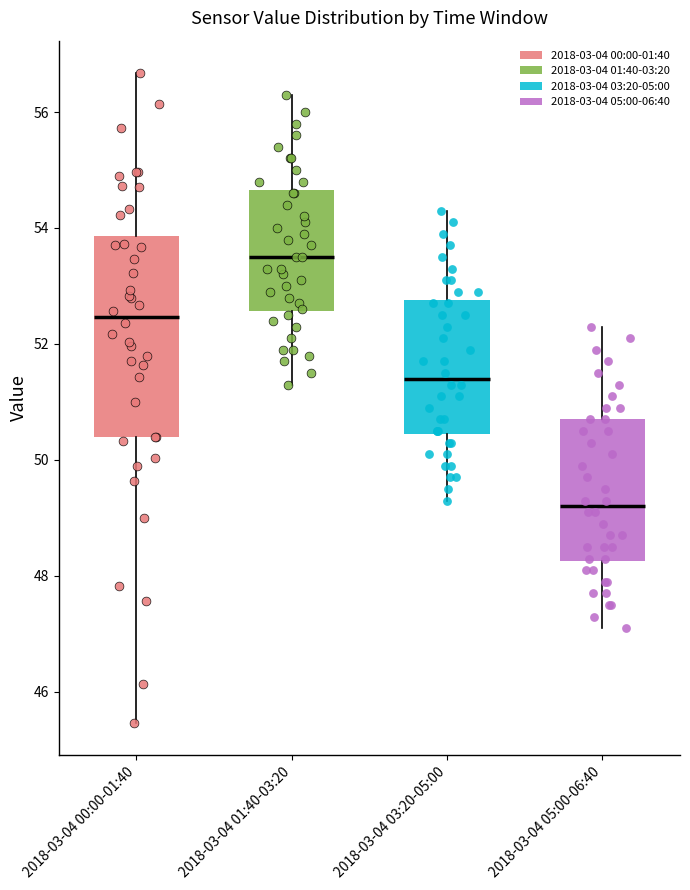

Where is the upper edge of the box for 2018-03-04 01:40-03:20 on the y-axis? The values are not printed on the chart, so give them approximately, as read against the axis.

54.6